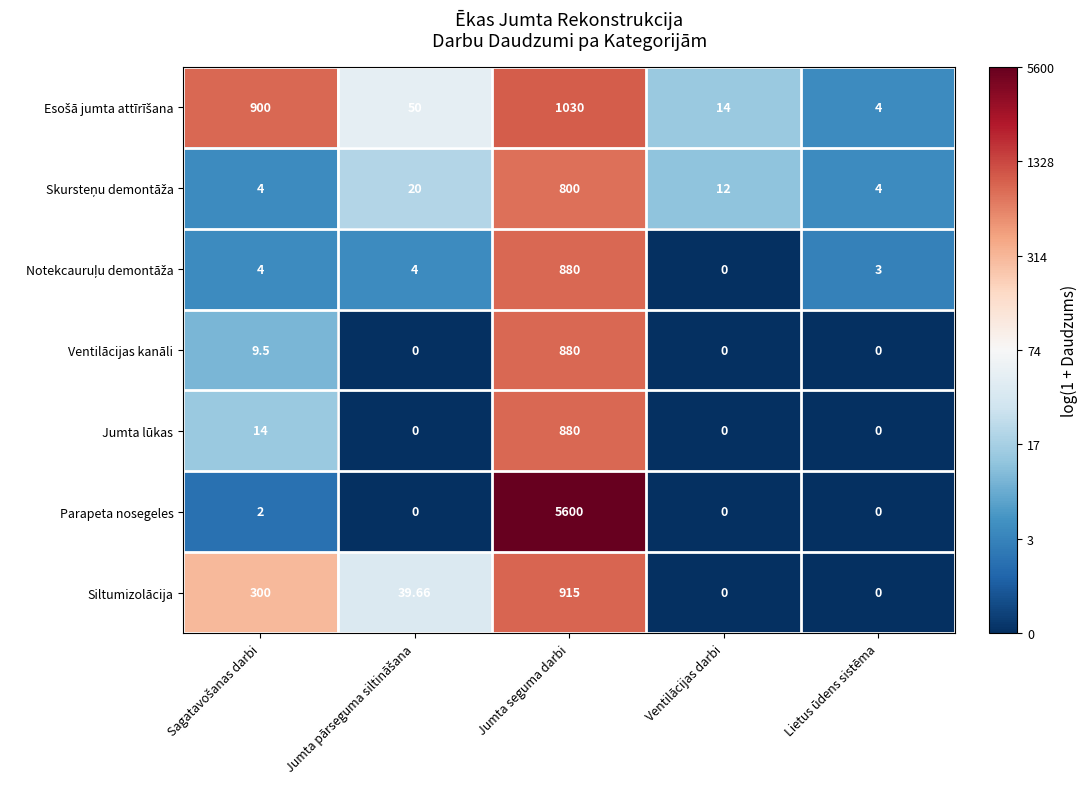

Which series has the largest range (max minus min)?

Parapeta nosegeles